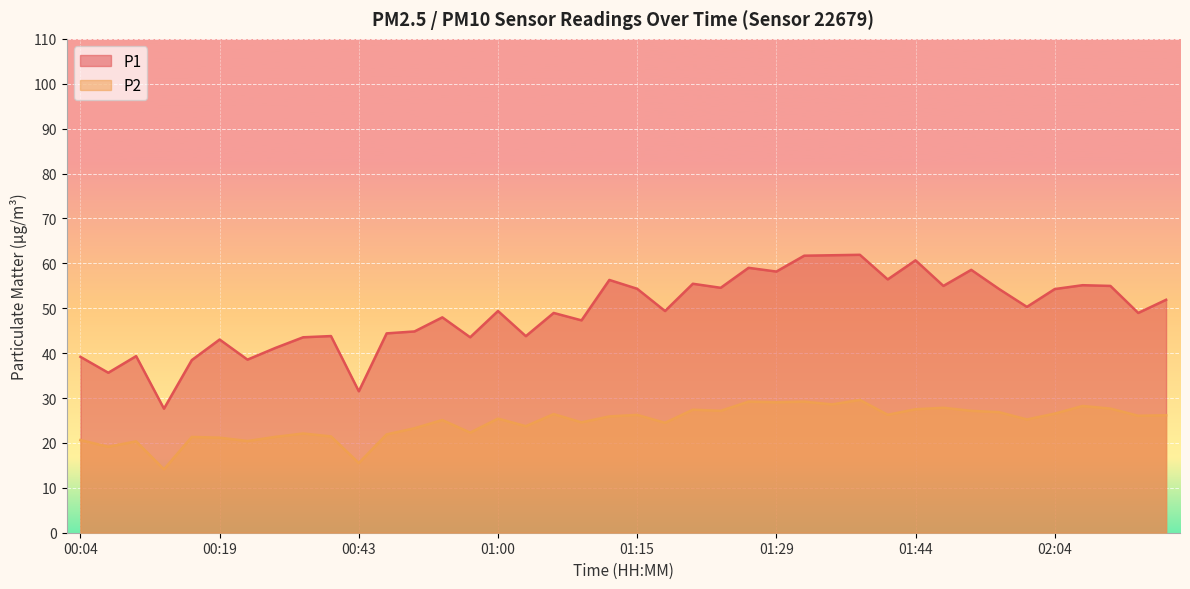

Reading right to left, transcribe all the data shown in this chart.

P1: 51.9	49.0	55.0	55.1	54.3	50.3	54.3	58.5	55.0	60.7	56.4	61.9	61.8	61.7	58.2	59.0	54.5	55.5	49.4	54.3	56.3	47.3	49.0	43.8	49.4	43.5	48.0	44.8	44.4	31.5	43.8	43.5	41.1	38.5	43.0	38.5	27.6	39.3	35.6	39.2
P2: 26.2	26.1	27.6	28.2	26.5	25.2	26.9	27.1	27.8	27.5	26.3	29.6	28.6	29.2	29.1	29.2	27.1	27.4	24.5	26.2	25.9	24.6	26.4	23.7	25.4	22.3	25.1	23.3	21.9	15.5	21.4	22.1	21.4	20.4	21.2	21.3	14.1	20.4	19.1	20.6